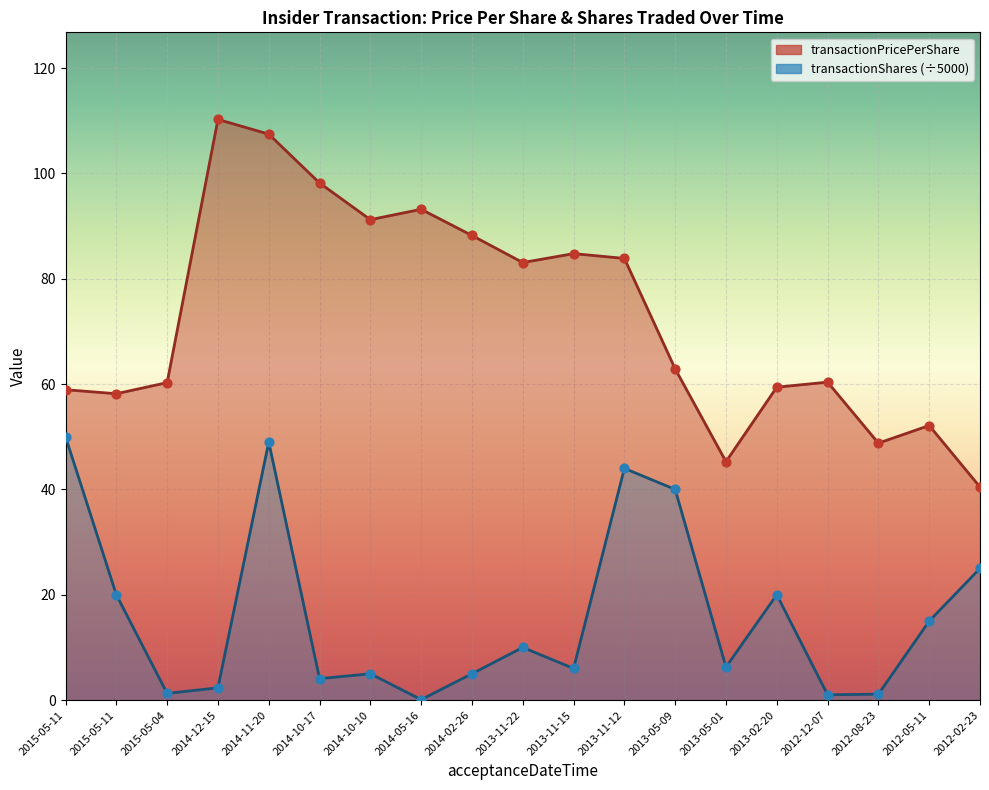

At which category is the sum across all series the highest?

2014-11-20